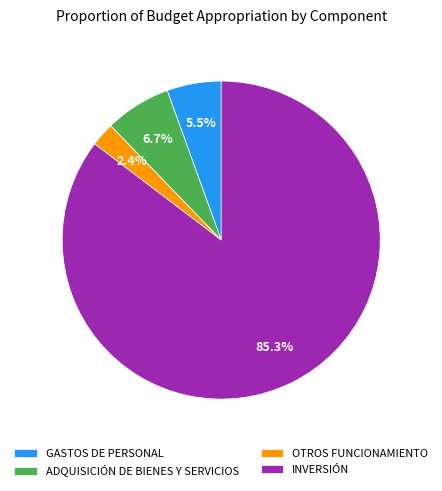

Which category accounts for the majority?

INVERSIÓN